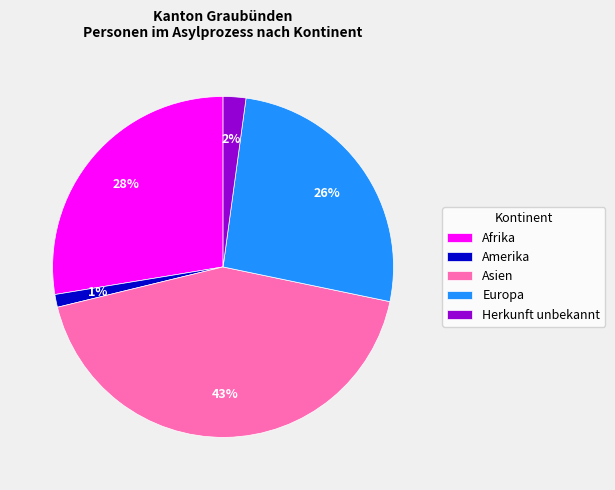

How many segments does this pie chart have?

5